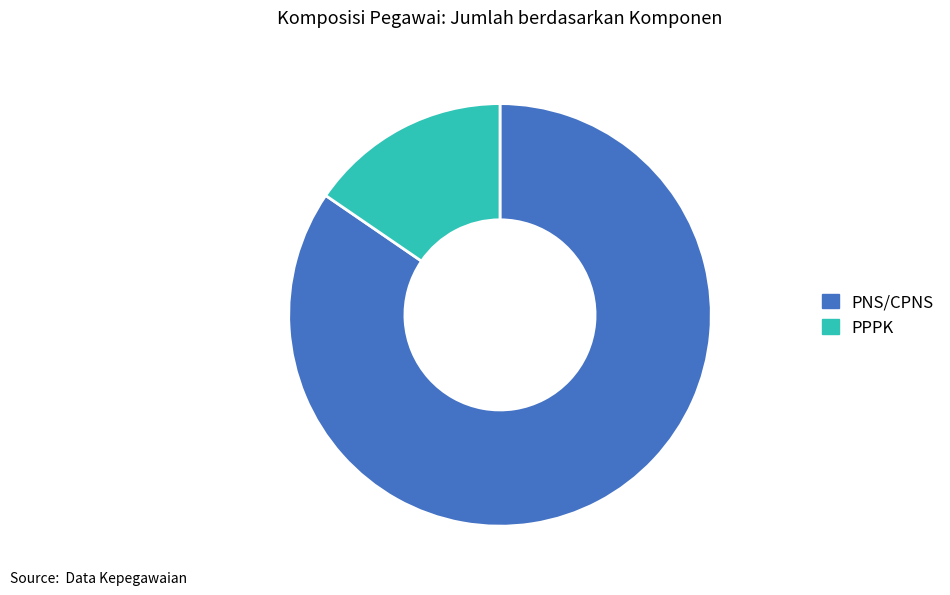

The PNS/CPNS slice represents 99% of the pie. True or false?

False